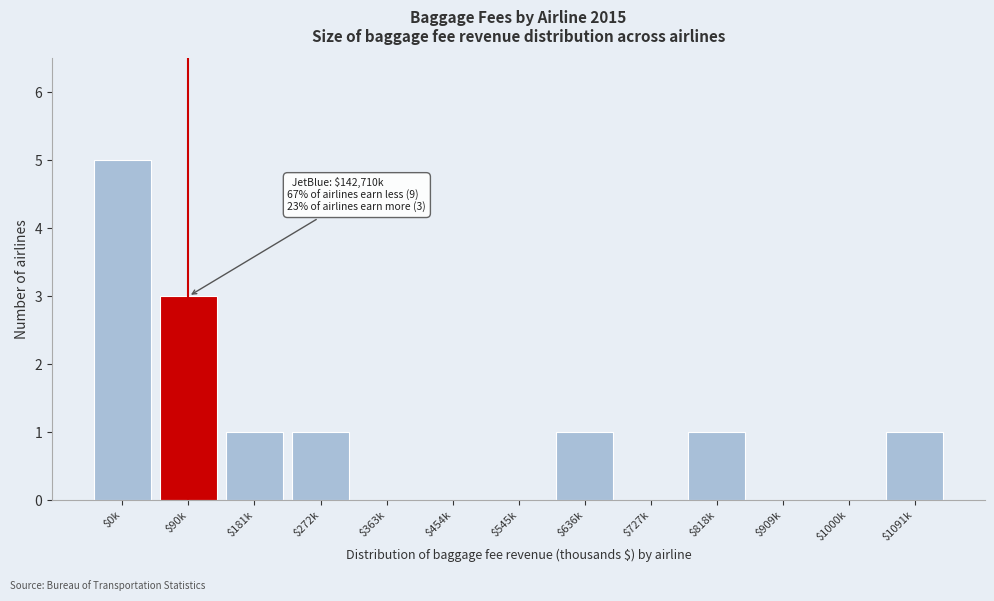

What is the maximum value shown in the chart?

5